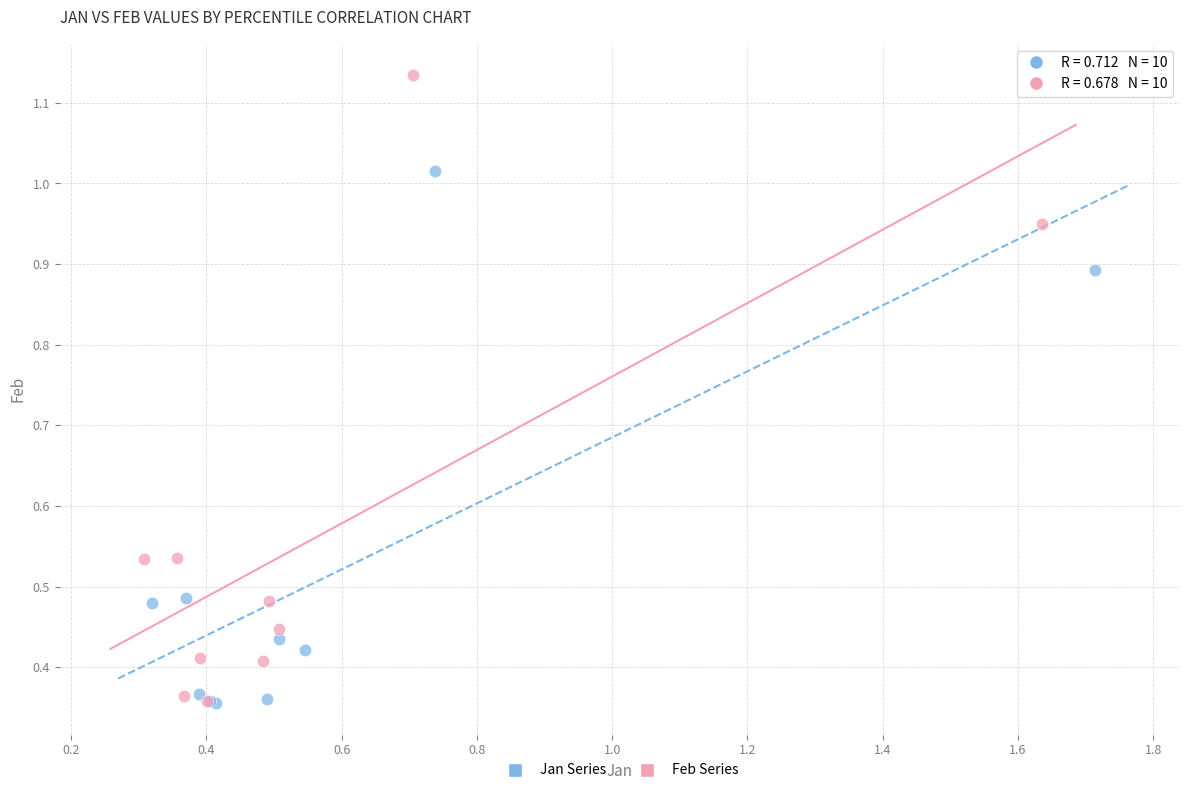

What are all the series names shown in the legend?

Jan Series, Feb Series